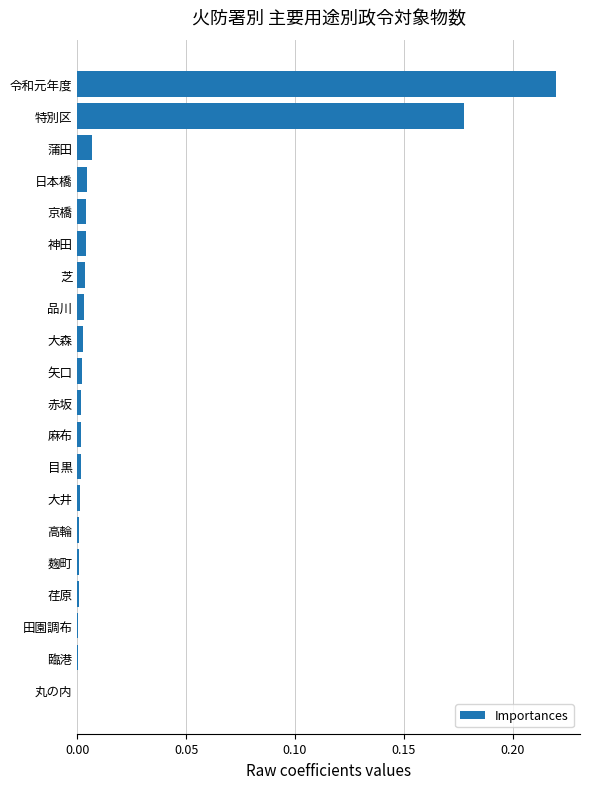

The chart shows a value of 0.1 at 特別区. True or false?

False